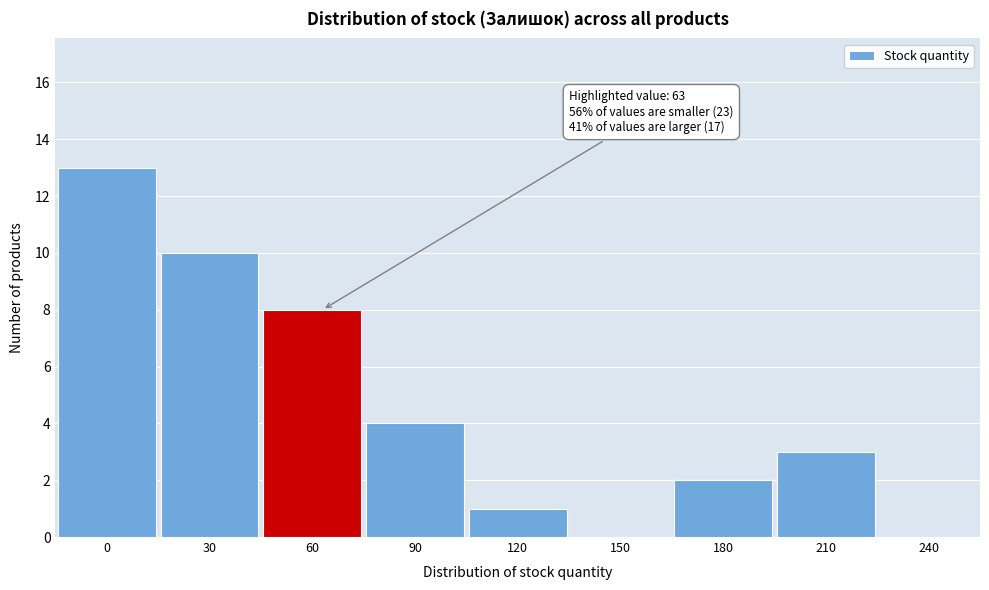

Reading left to right, extract all data points from this chart.

0=13	30=10	60=8	90=4	120=1	150=0	180=2	210=3	240=0